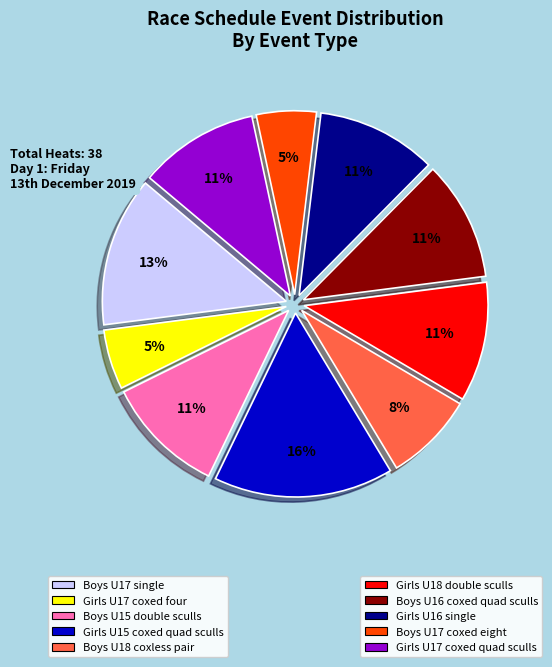

Is there a majority slice in this chart?

No